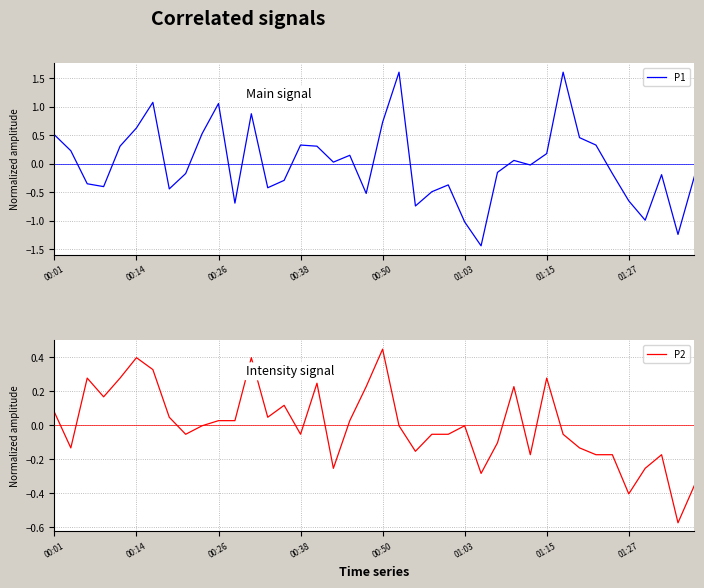

What is the minimum value shown in the chart?

-1.4